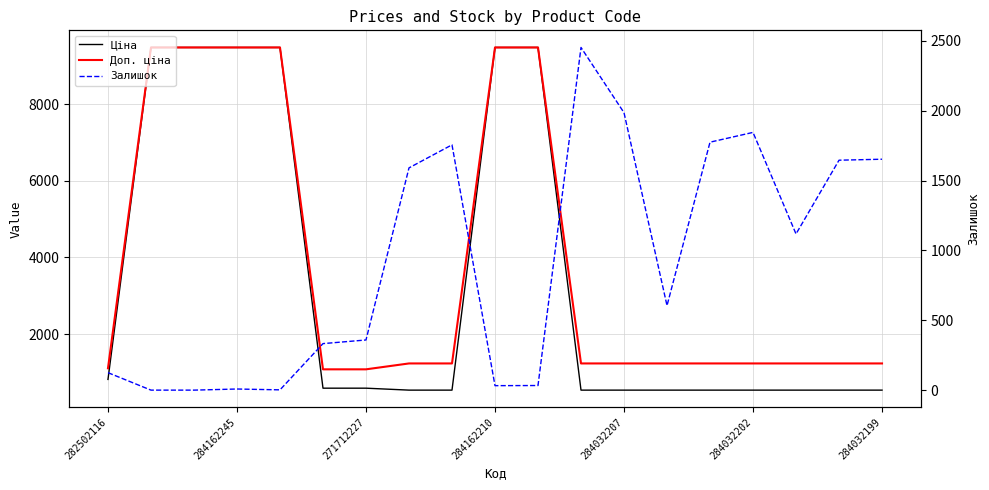

True or false: Доп. ціна has more than 1 points higher than both neighbors.

False